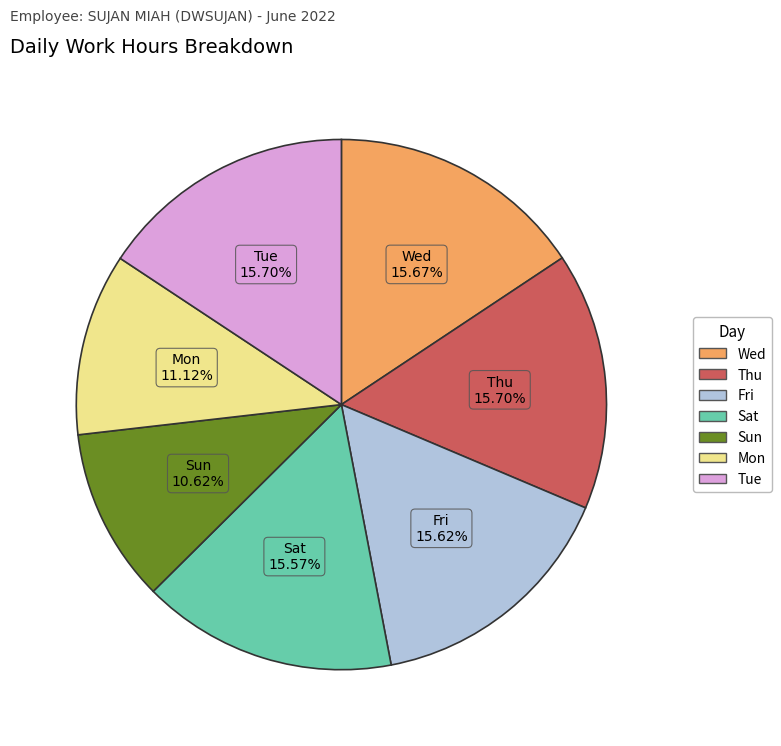

To the nearest percent, what is the combined percentage of Thu and Wed?

31%